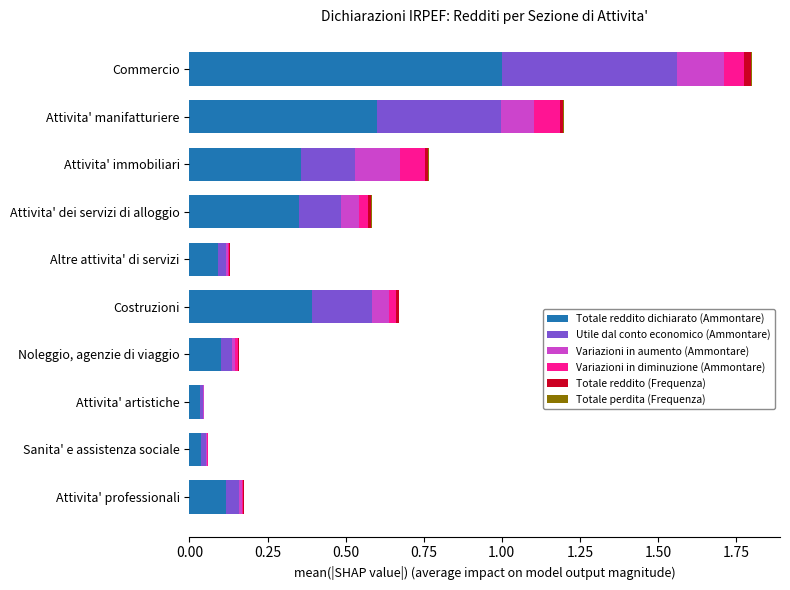

The value of Totale reddito dichiarato (Ammontare) at Sanita' e assistenza sociale is 0.0. True or false?

True